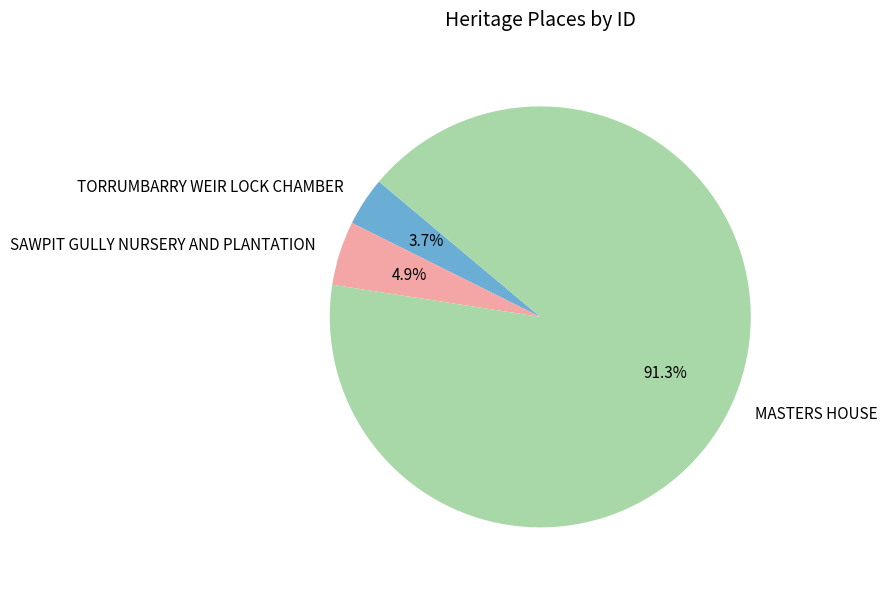

Rank the categories by value from lowest to highest.

TORRUMBARRY WEIR LOCK CHAMBER, SAWPIT GULLY NURSERY AND PLANTATION, MASTERS HOUSE